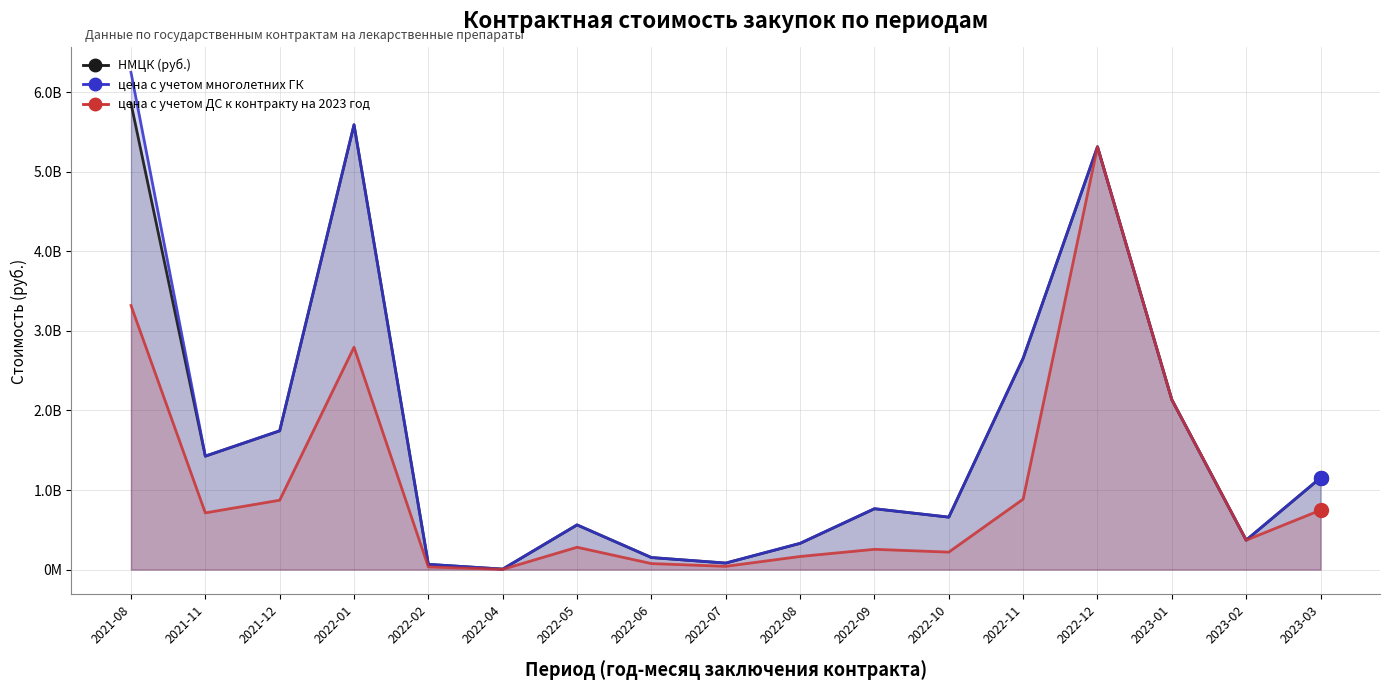

What is the difference between the highest and lowest values at 2023-03?

406236438.0